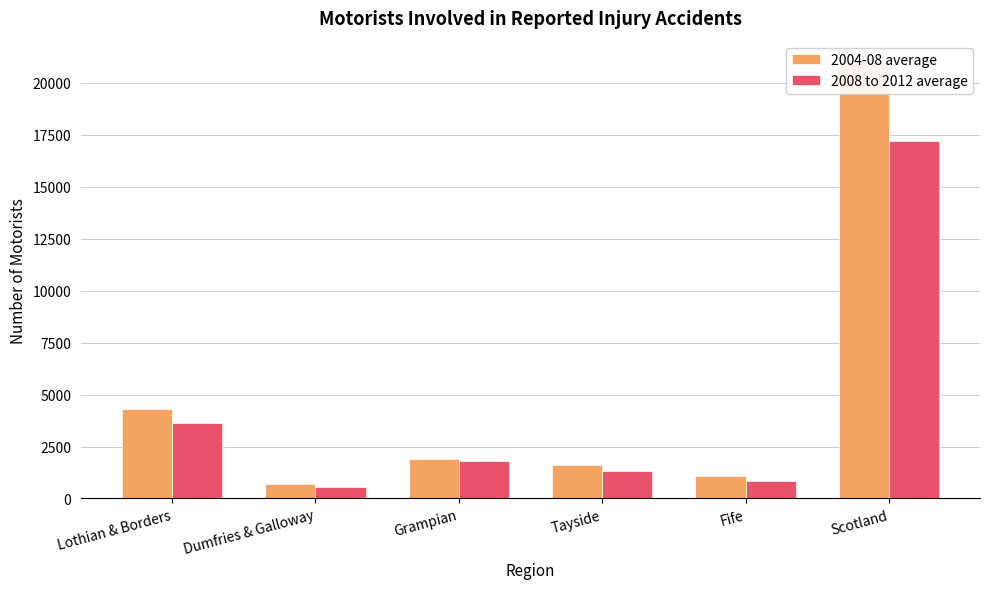

Where is 2004-08 average nearest to the value 10845?

Lothian & Borders